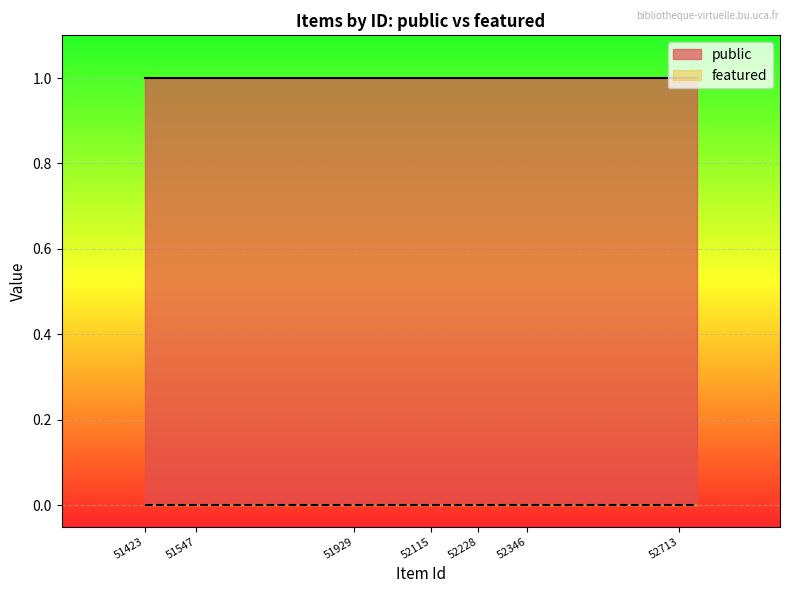

At how many categories does at least one series exceed 0?

20